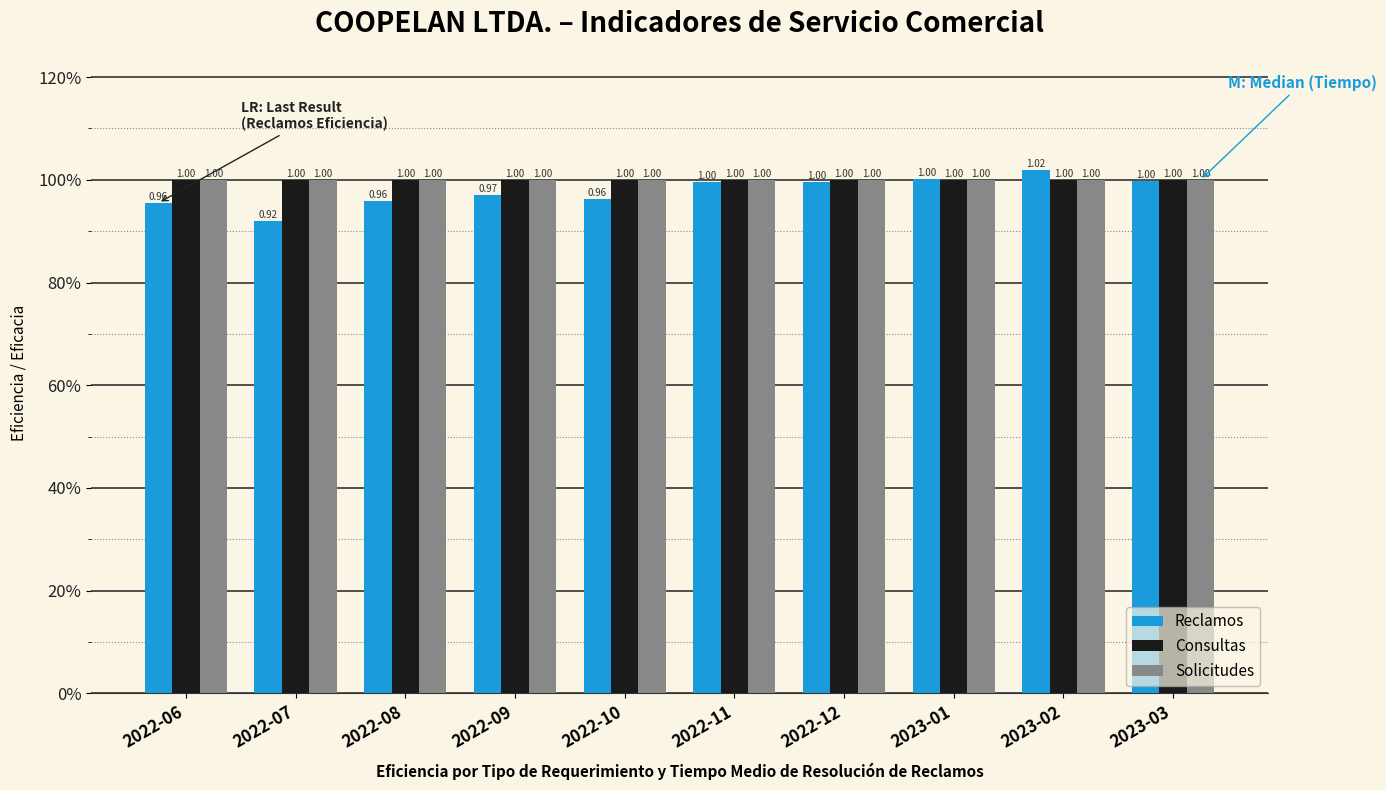

At which label is Reclamos closest to 0?

2022-07